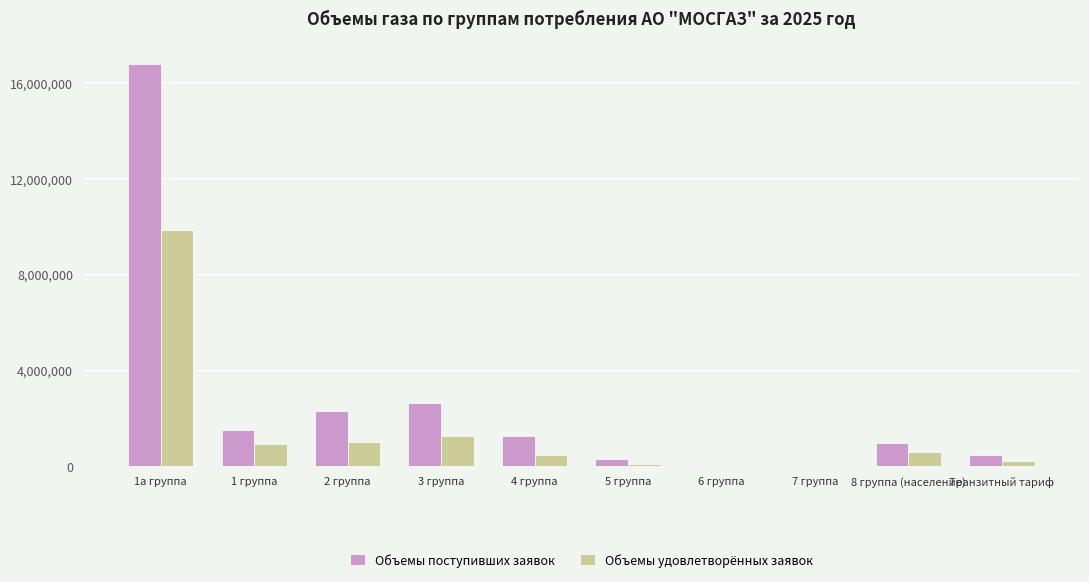

What is the maximum value shown in the chart?

16773304.0